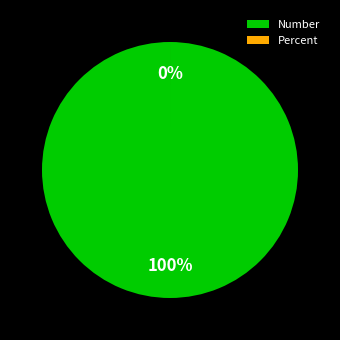

How many segments does this pie chart have?

2